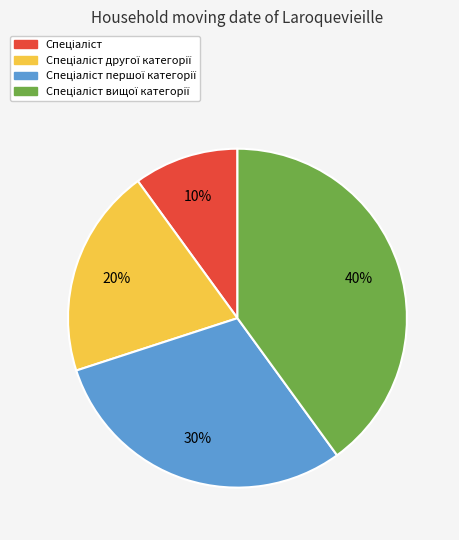

Is there a majority slice in this chart?

No